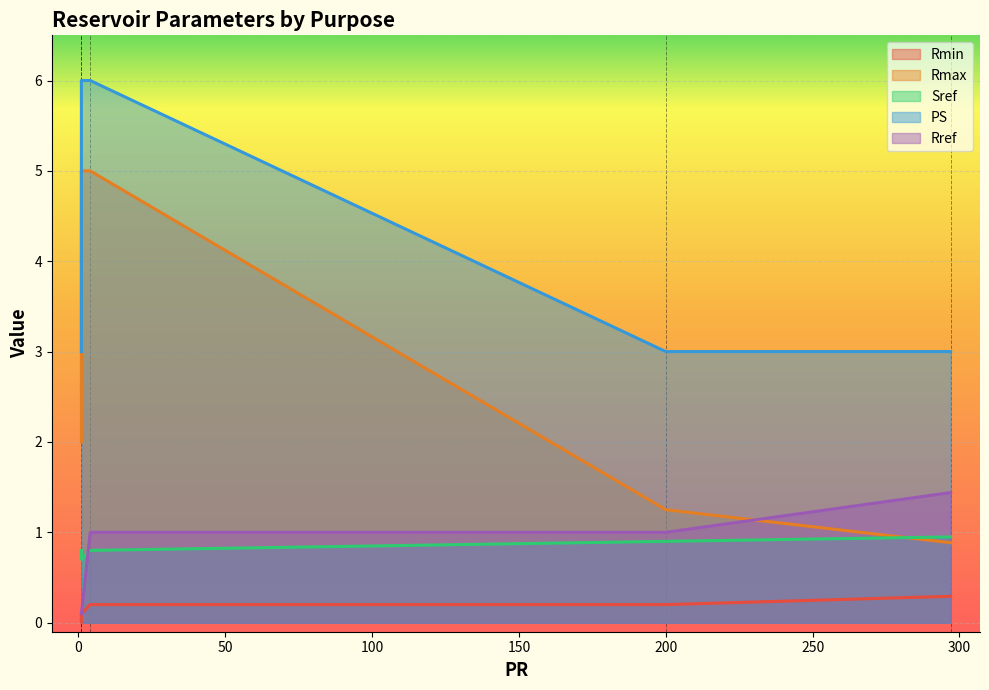

True or false: Rmax has more than 1 points higher than both neighbors.

False